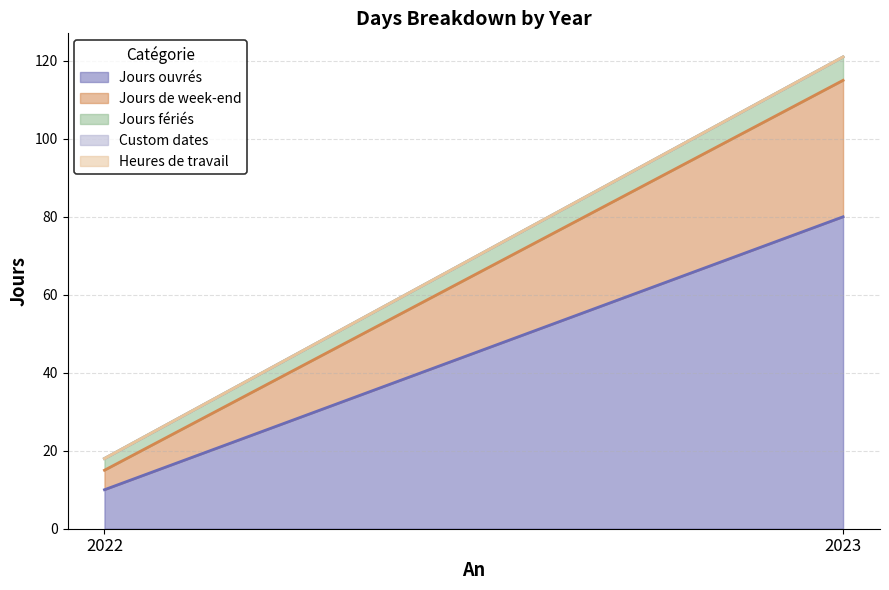

What is the average value of the Jours fériés series?

4